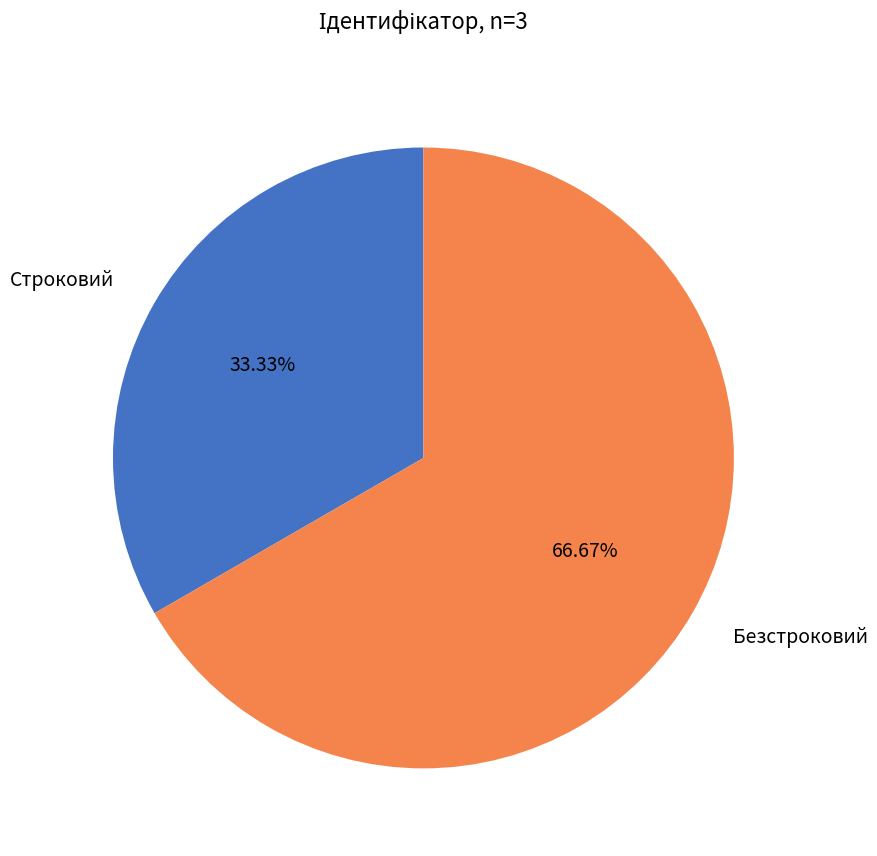

Is there any slice that represents more than half of the pie?

Yes